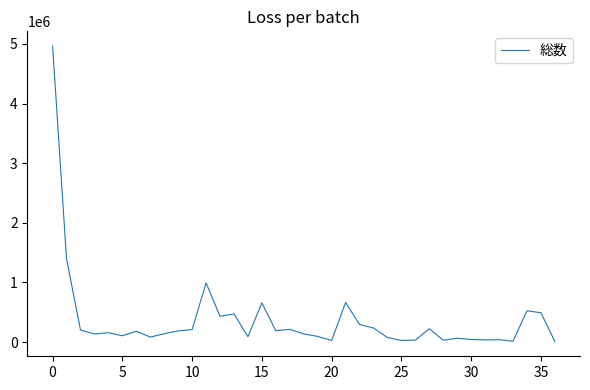

What is the maximum value shown in the chart?

4963634